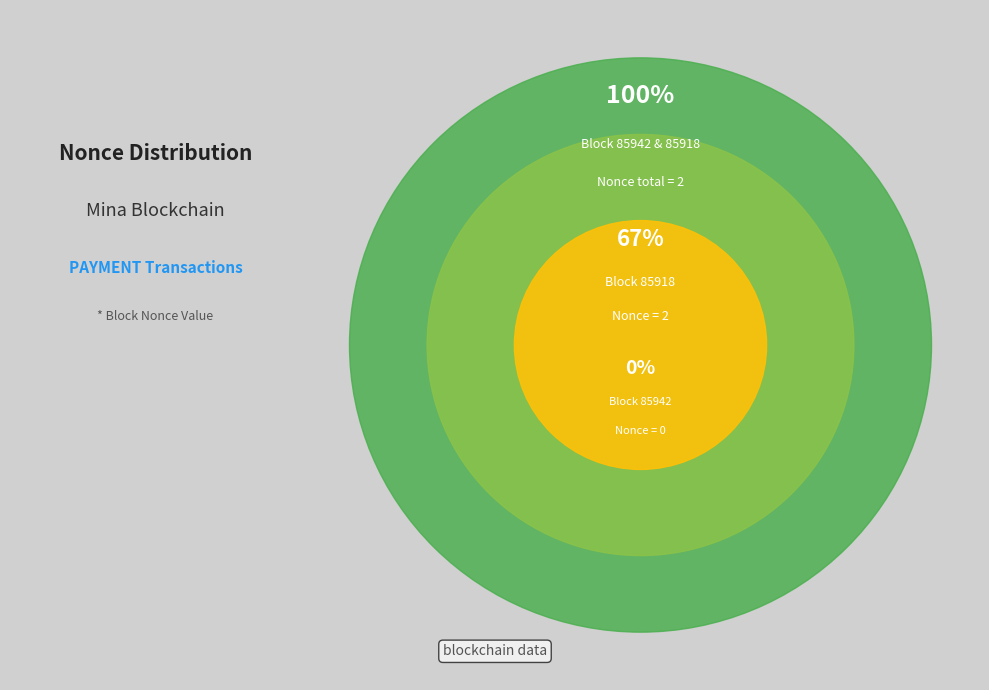

Between 85942 and 85918, which is larger?

85918